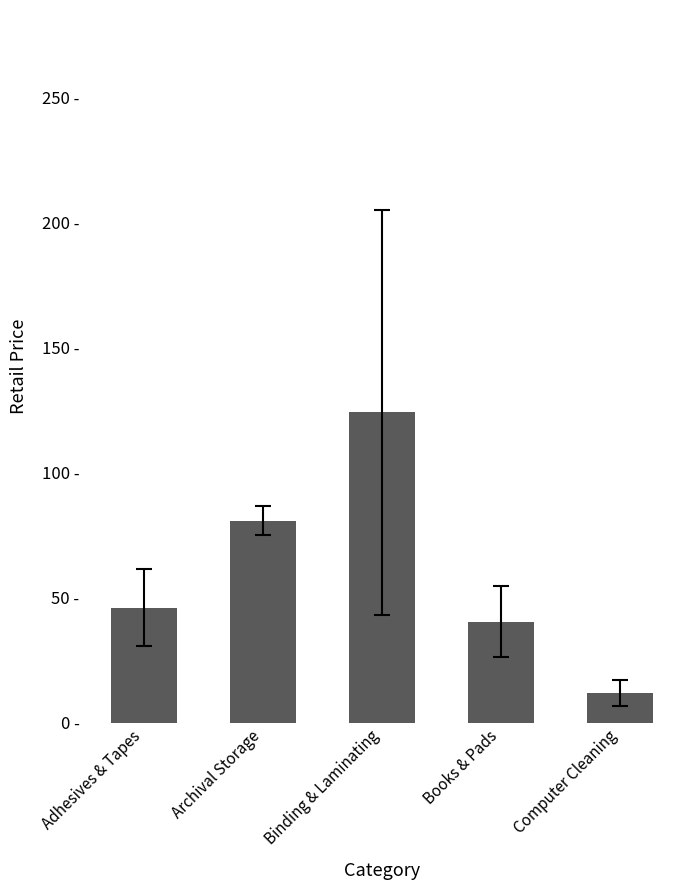

Approximately how many times larger is the value at Computer Cleaning compared to Archival Storage?

0.1